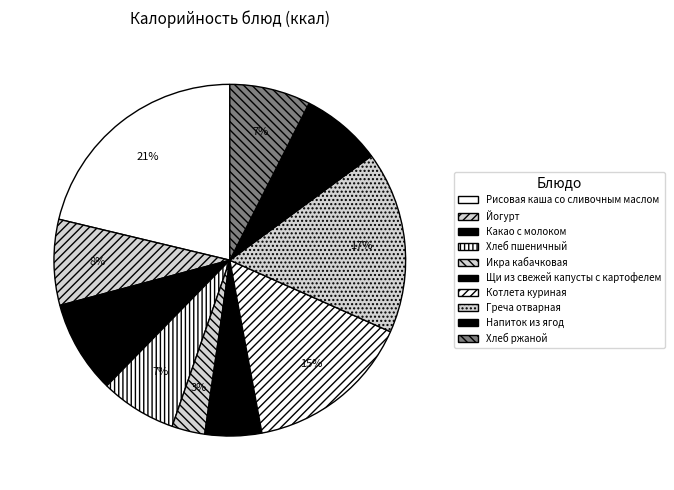

Count the number of slices in the pie.

10